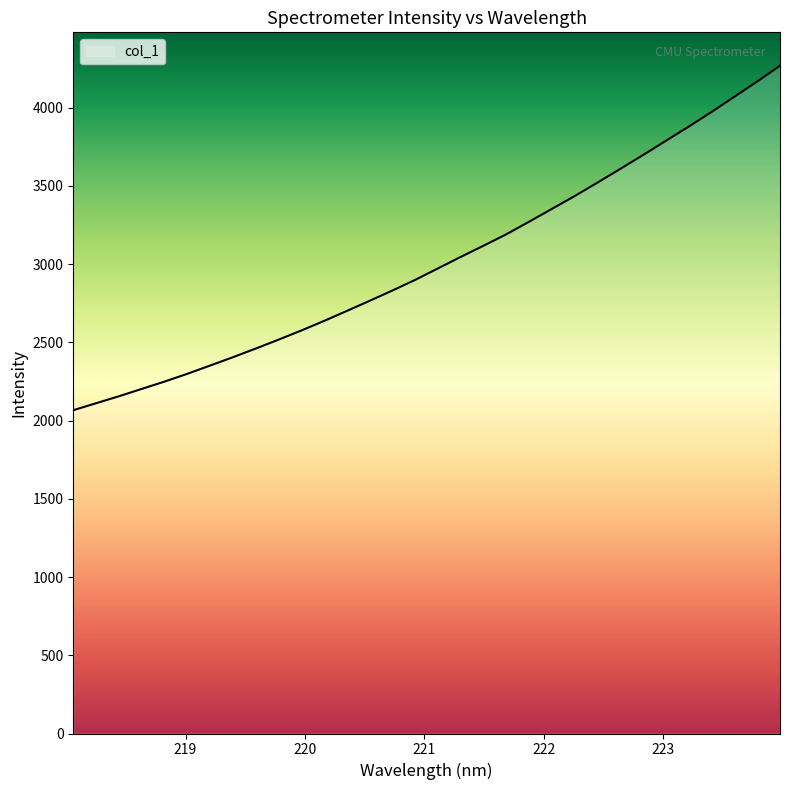

What is the minimum value shown in the chart?

2066.2